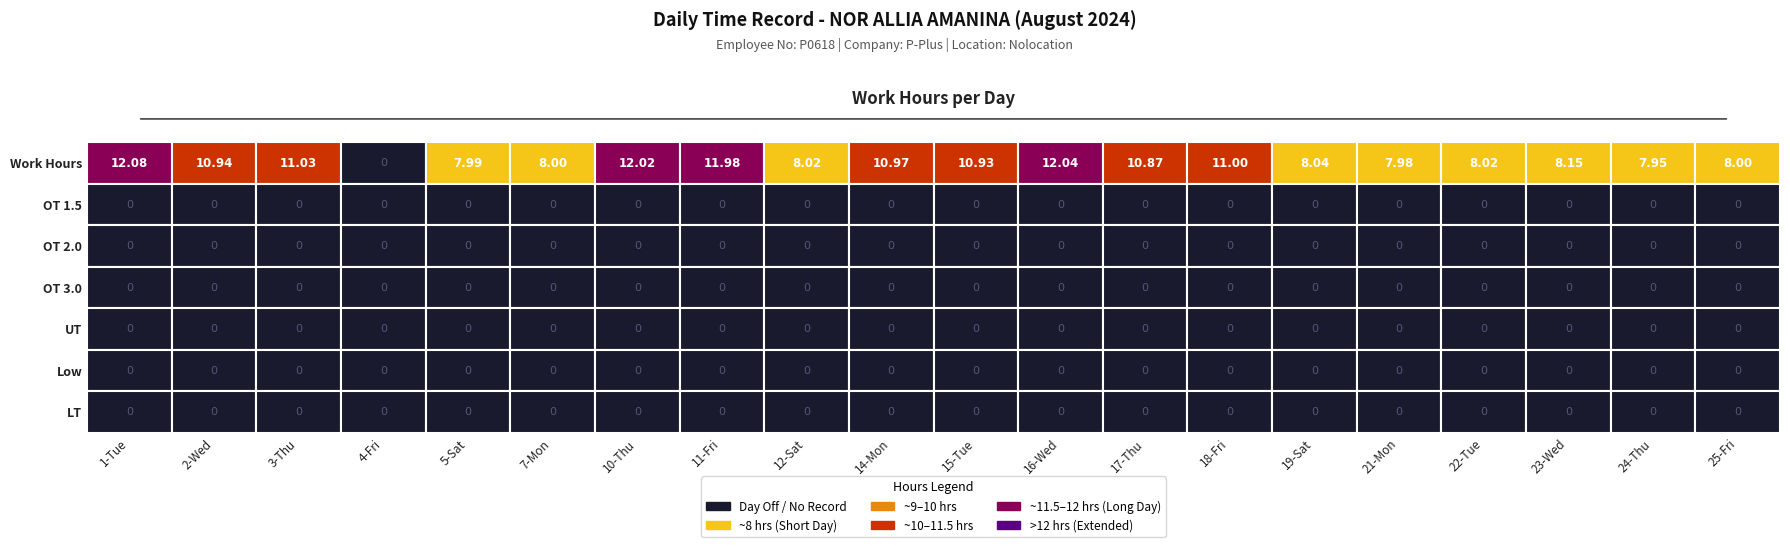

Reading right to left, extract all data points from this chart.

1: 0.0	0.0	0.0	0.0	0.0	0.0	12.1
2: 0.0	0.0	0.0	0.0	0.0	0.0	10.9
3: 0.0	0.0	0.0	0.0	0.0	0.0	11.0
4: 0.0	0.0	0.0	0.0	0.0	0.0	0.0
5: 0.0	0.0	0.0	0.0	0.0	0.0	8.0
7: 0.0	0.0	0.0	0.0	0.0	0.0	8.0
10: 0.0	0.0	0.0	0.0	0.0	0.0	12.0
11: 0.0	0.0	0.0	0.0	0.0	0.0	12.0
12: 0.0	0.0	0.0	0.0	0.0	0.0	8.0
14: 0.0	0.0	0.0	0.0	0.0	0.0	11.0
15: 0.0	0.0	0.0	0.0	0.0	0.0	10.9
16: 0.0	0.0	0.0	0.0	0.0	0.0	12.0
17: 0.0	0.0	0.0	0.0	0.0	0.0	10.9
18: 0.0	0.0	0.0	0.0	0.0	0.0	11.0
19: 0.0	0.0	0.0	0.0	0.0	0.0	8.0
21: 0.0	0.0	0.0	0.0	0.0	0.0	8.0
22: 0.0	0.0	0.0	0.0	0.0	0.0	8.0
23: 0.0	0.0	0.0	0.0	0.0	0.0	8.2
24: 0.0	0.0	0.0	0.0	0.0	0.0	8.0
25: 0.0	0.0	0.0	0.0	0.0	0.0	8.0